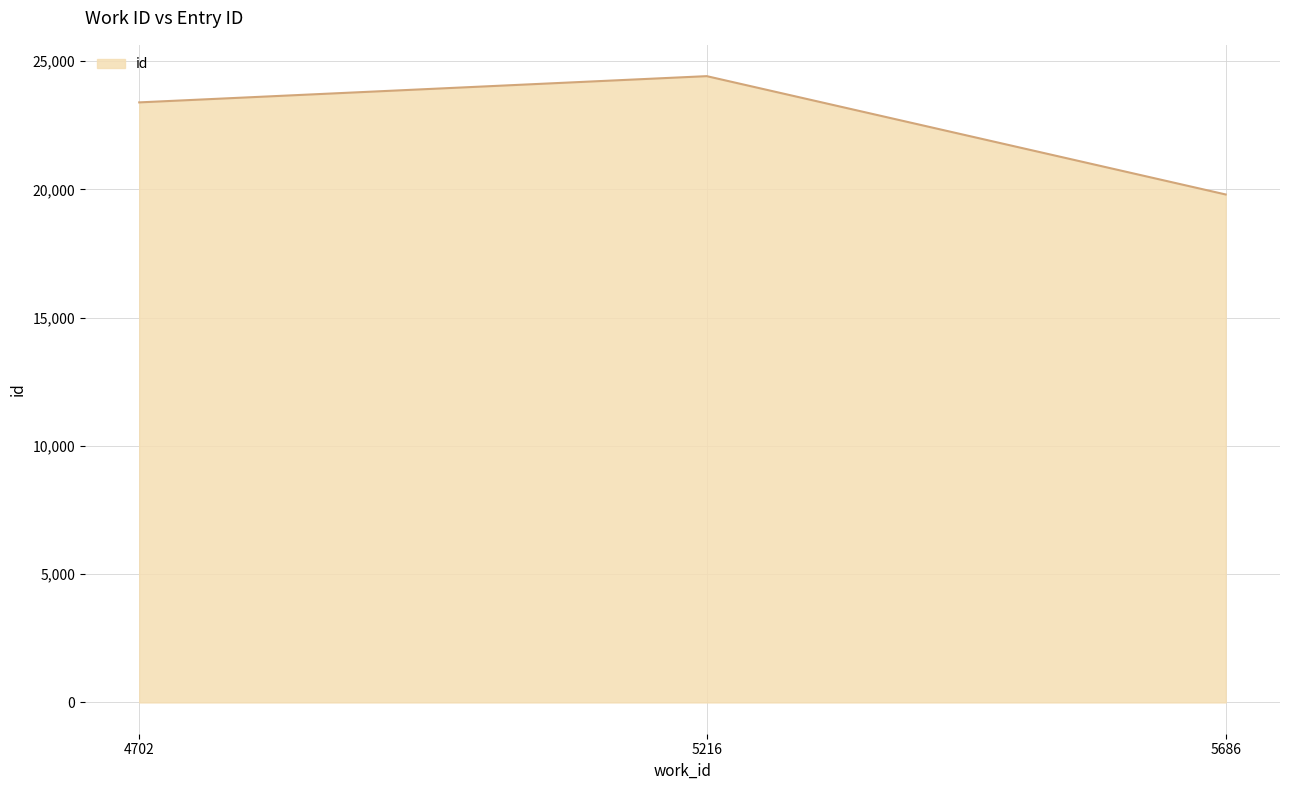

Rank the categories by value from highest to lowest.

5216, 4702, 5686